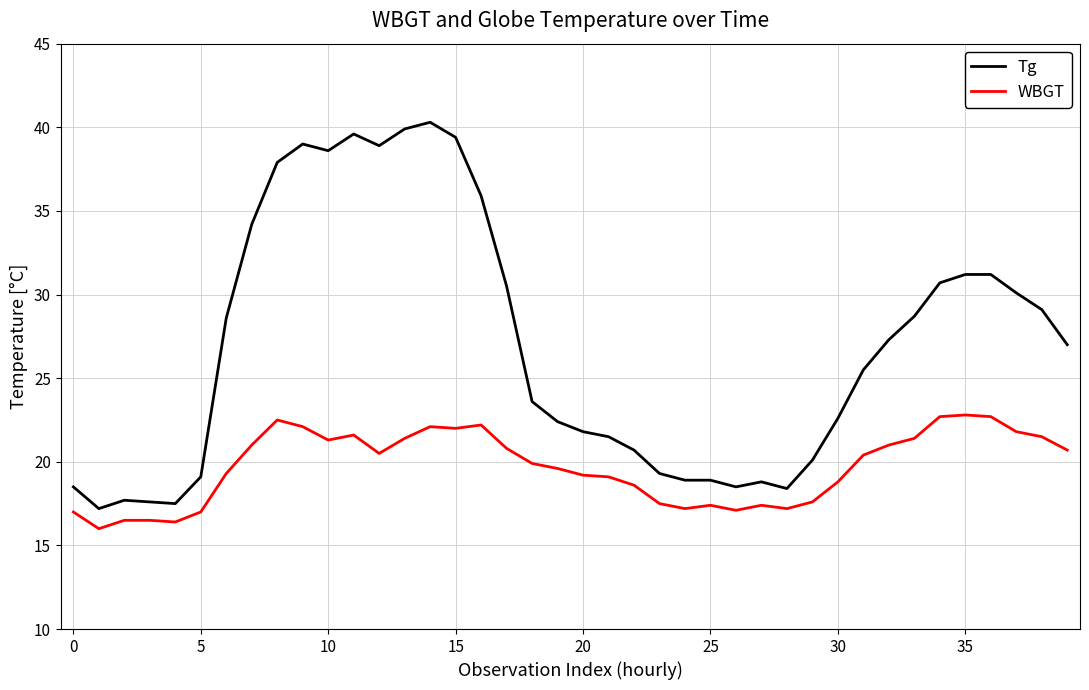

True or false: Tg and WBGT intersect in this chart.

False